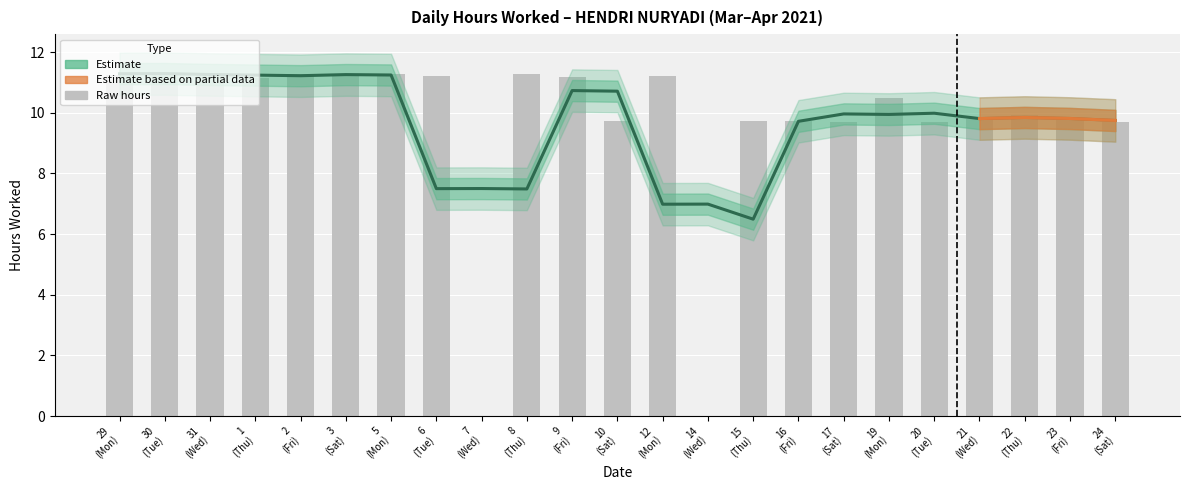

Reading right to left, extract all data points from this chart.

9.7	9.8	9.9	9.8	9.7	10.5	9.7	9.7	9.7	0.0	11.2	9.7	11.2	11.3	0.0	11.2	11.3	11.2	11.3	11.2	11.3	11.3	11.2